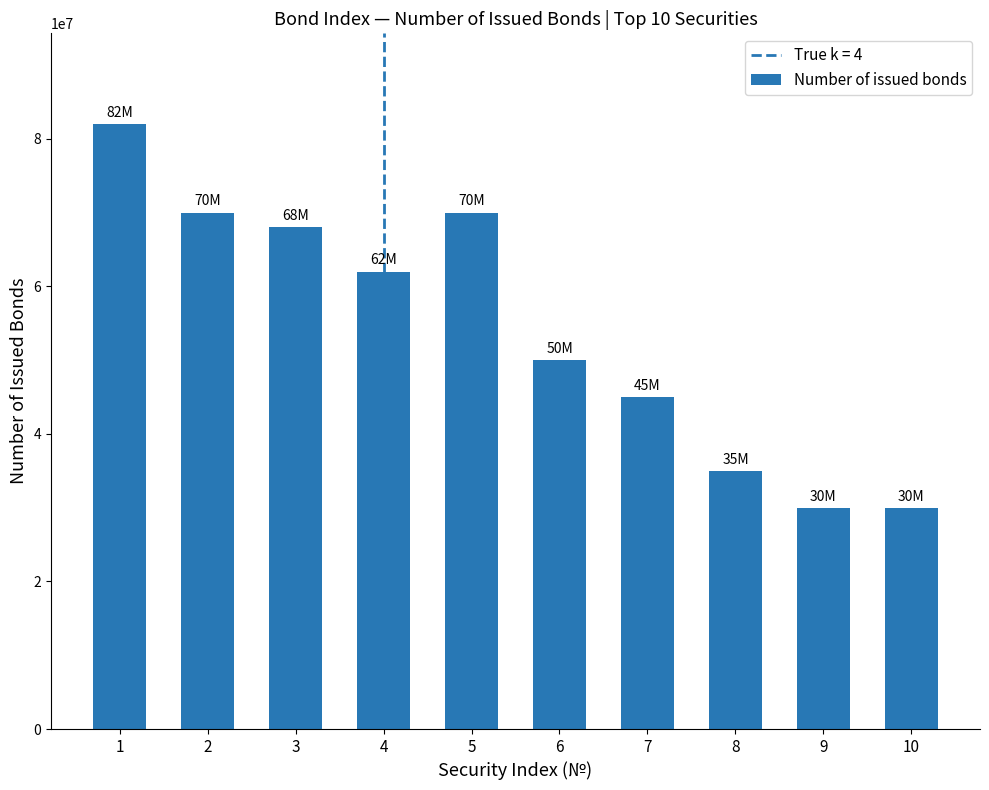

How many series are shown in this chart?

1